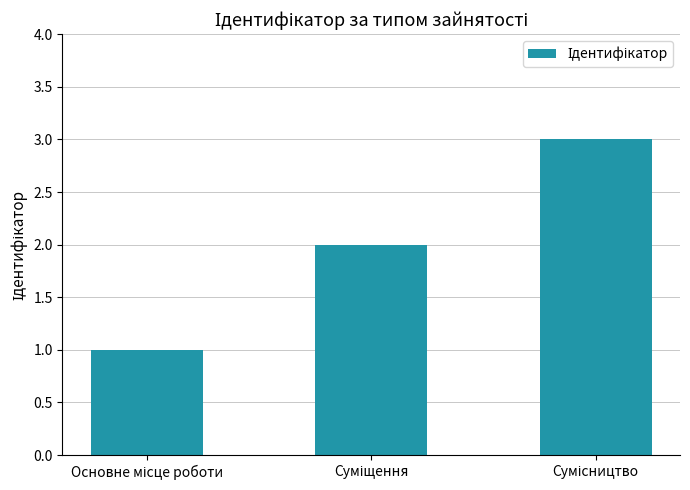

What is the sum of all values?

6